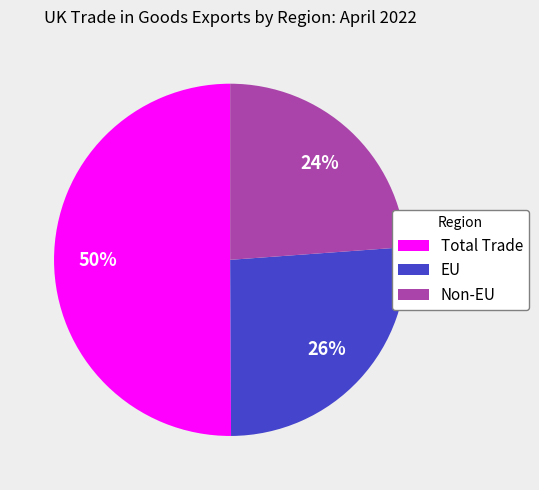

Approximately how many times larger is the value at EU compared to Total Trade?

0.5